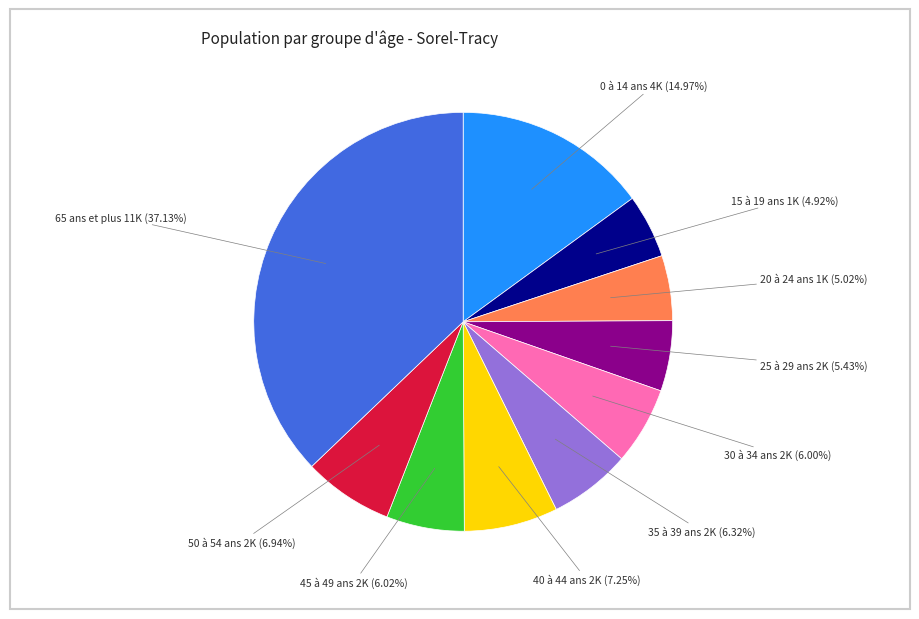

Does any single category account for the majority?

No